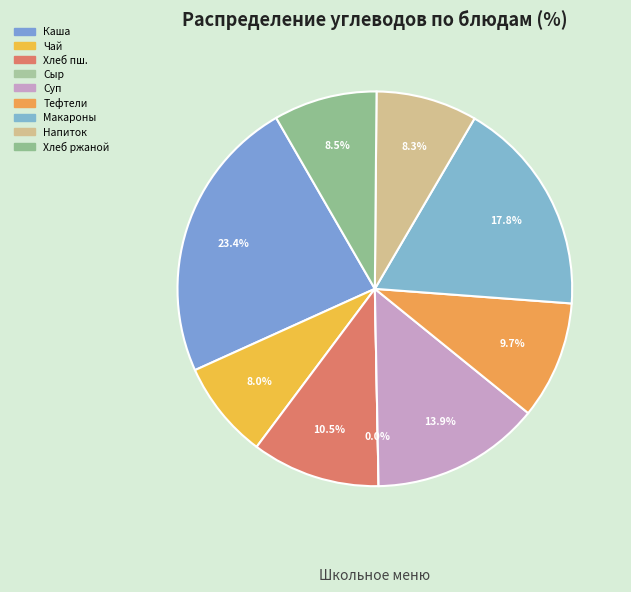

Rank the categories by value from lowest to highest.

Сыр твердый, Чай с сахаром, Напиток чайный ромашковый, Хлеб ржаной, Тефтели мясные в соусе, Хлеб пшеничный, Суп крестьянский с крупой и сметаной, Макаронные изделия отварные, Каша молочная "Подружки"